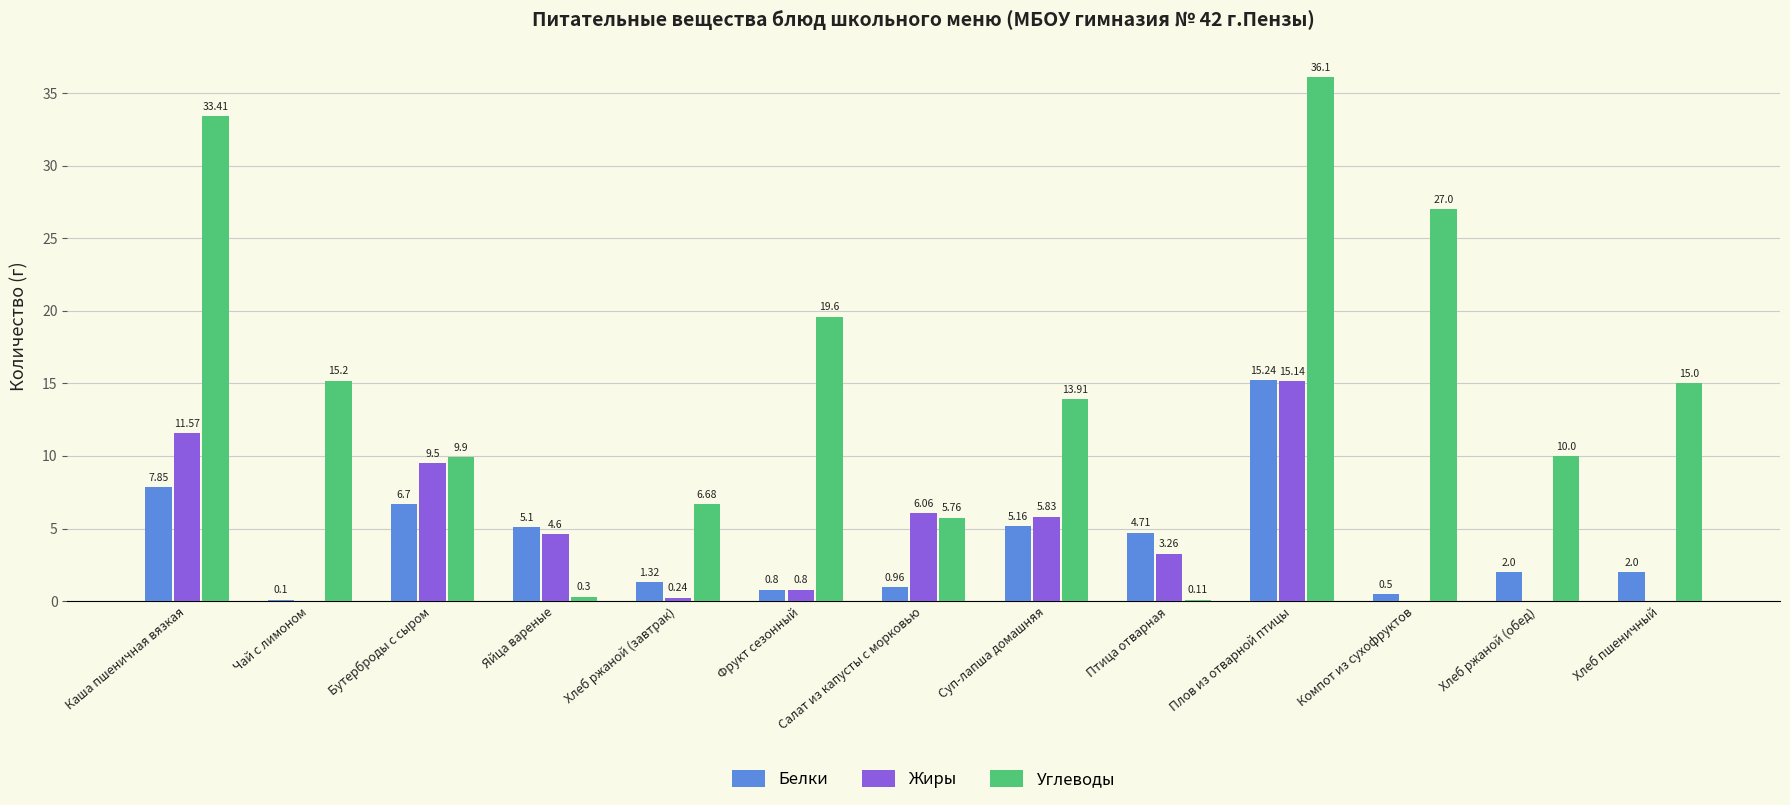

Does the chart contain stacked bars?

No